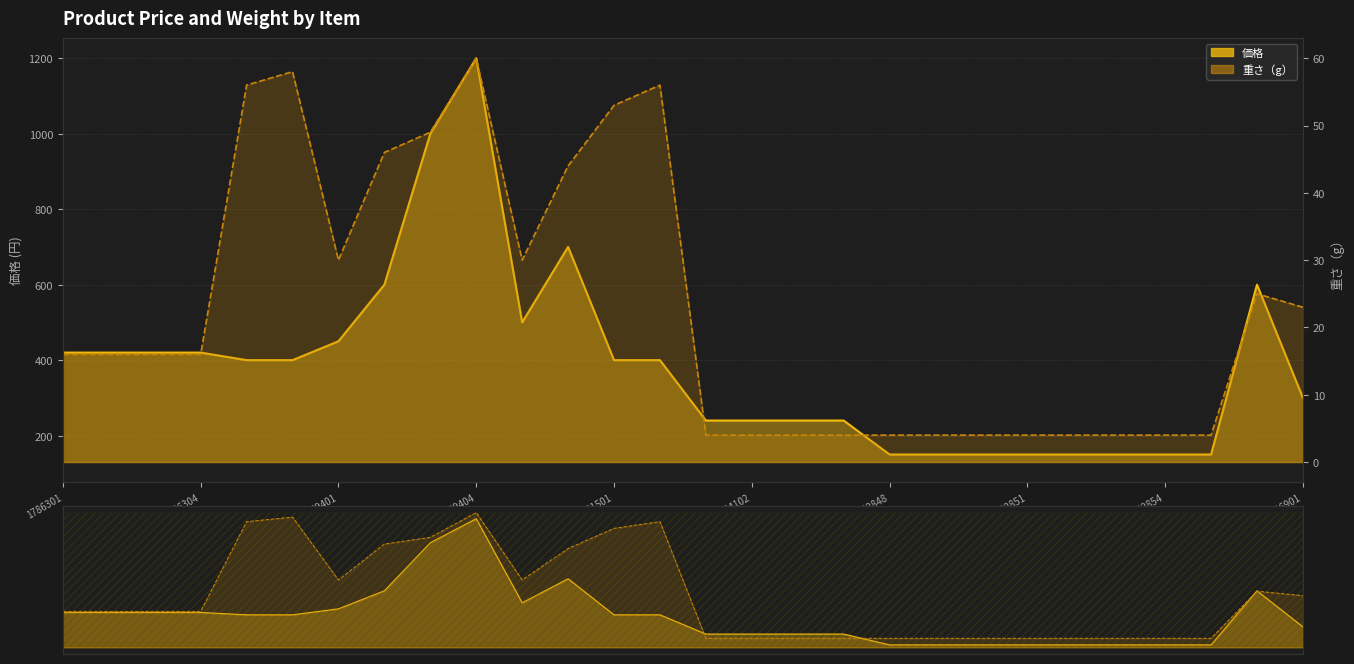

At how many categories does at least one series exceed 131?

28